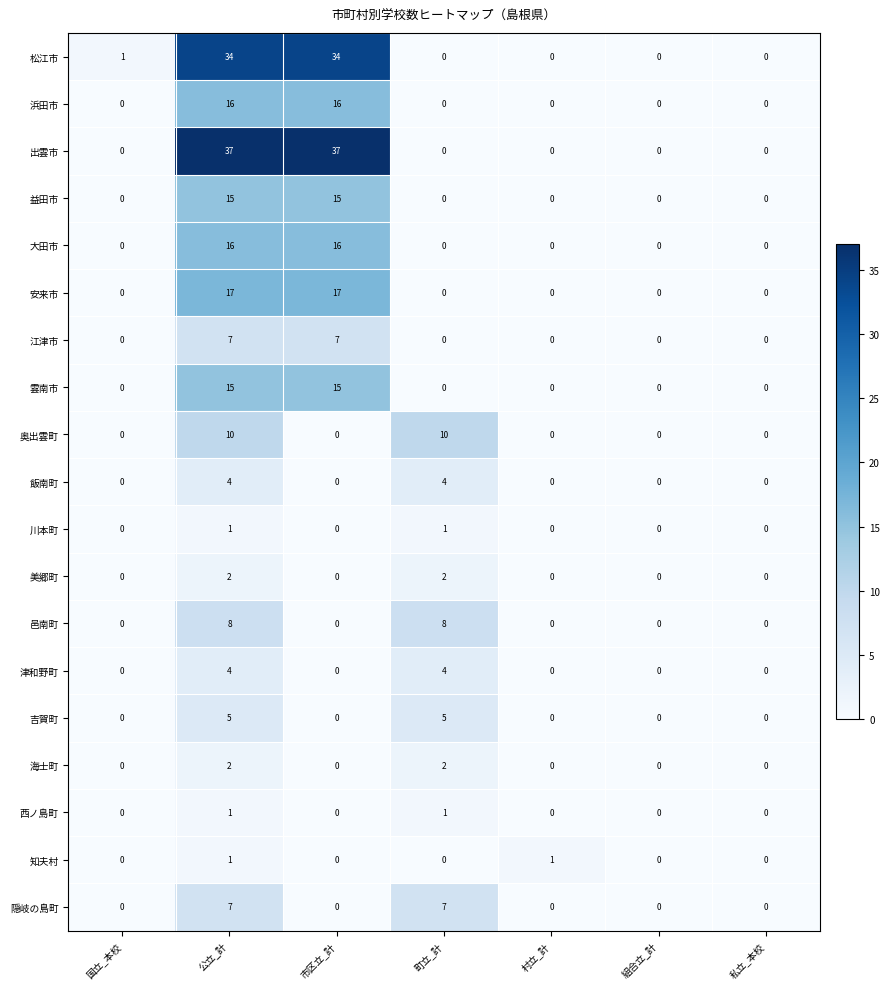

What is the total value across all series at 公立_計?

202